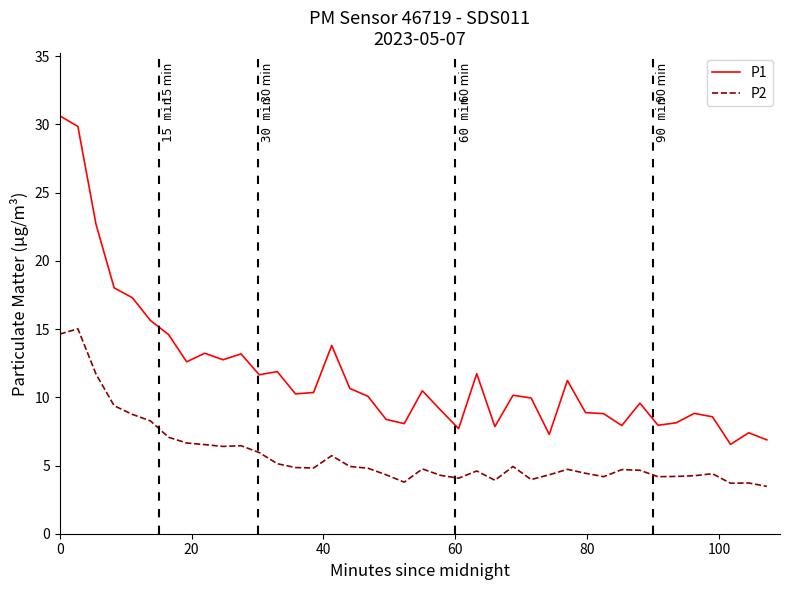

Which series has the widest spread of values?

P1